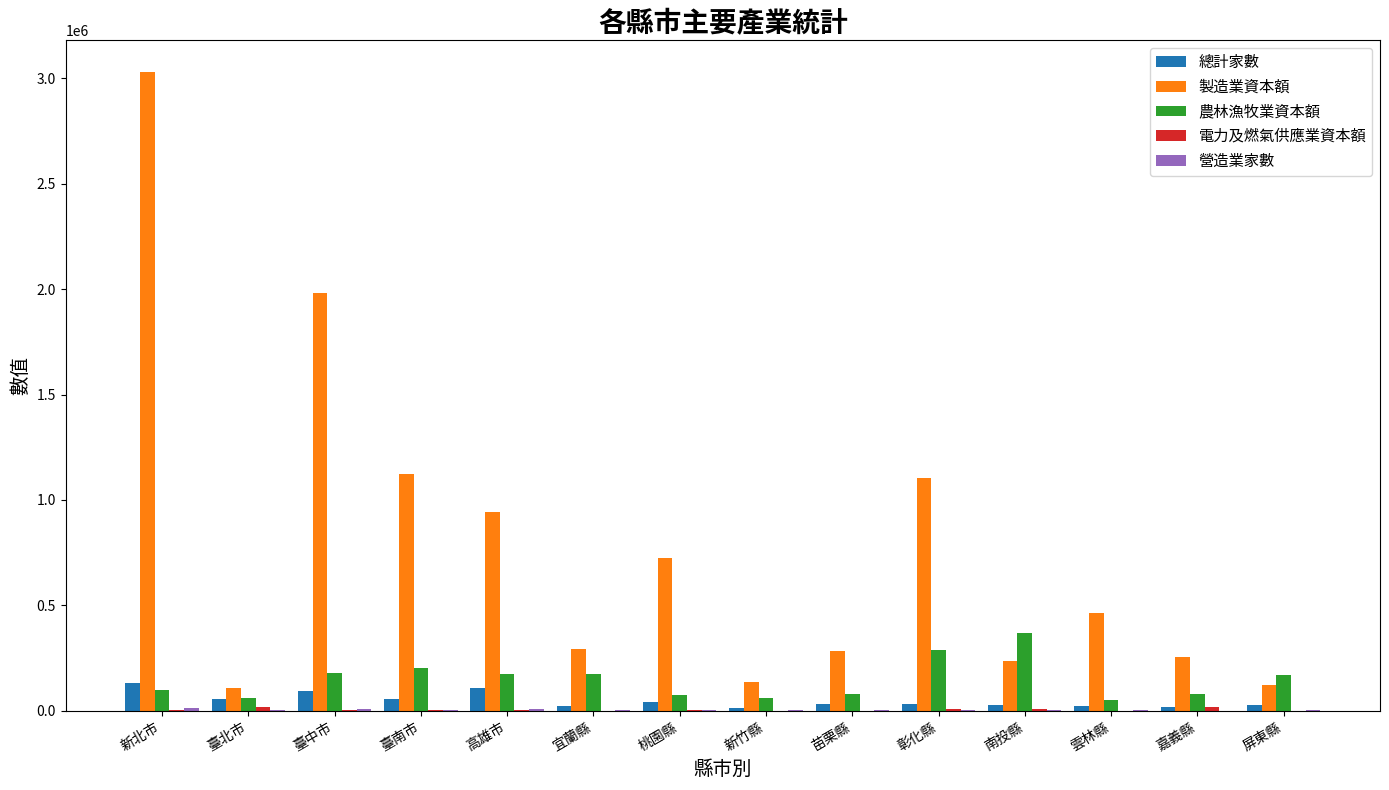

At which category is the sum across all series the highest?

新北市